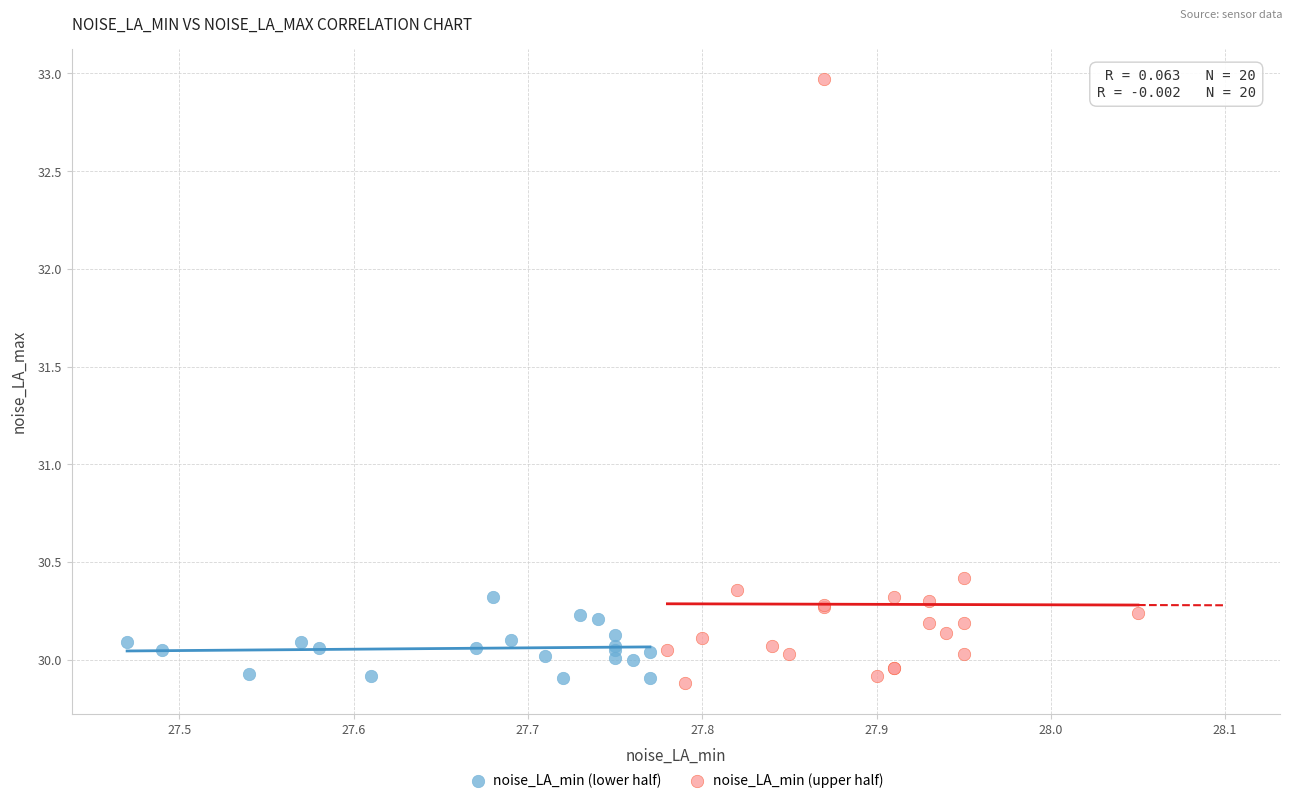

Which series has the largest Y range (max minus min)?

noise_LA_min (upper half)